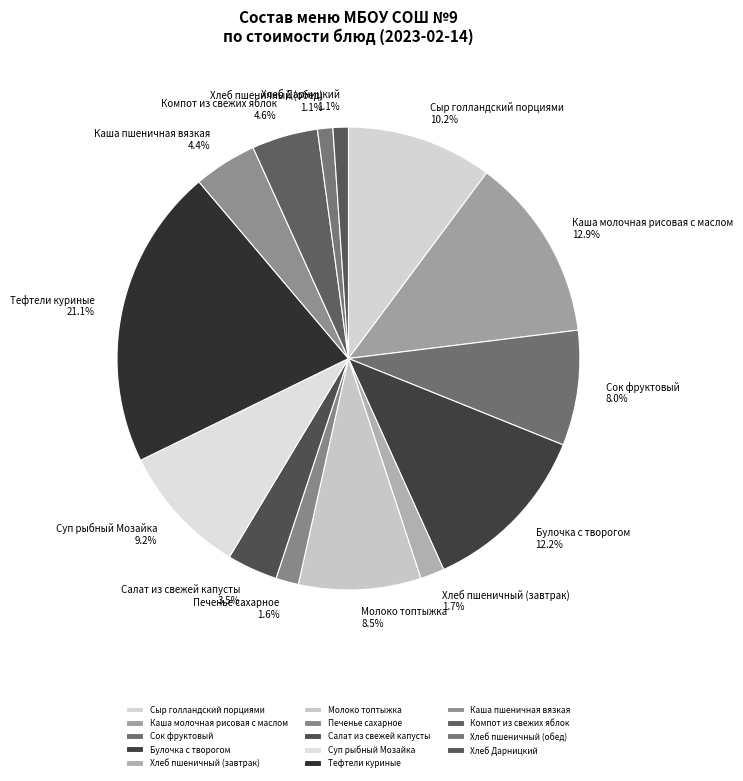

How many slices are in this pie chart?

14